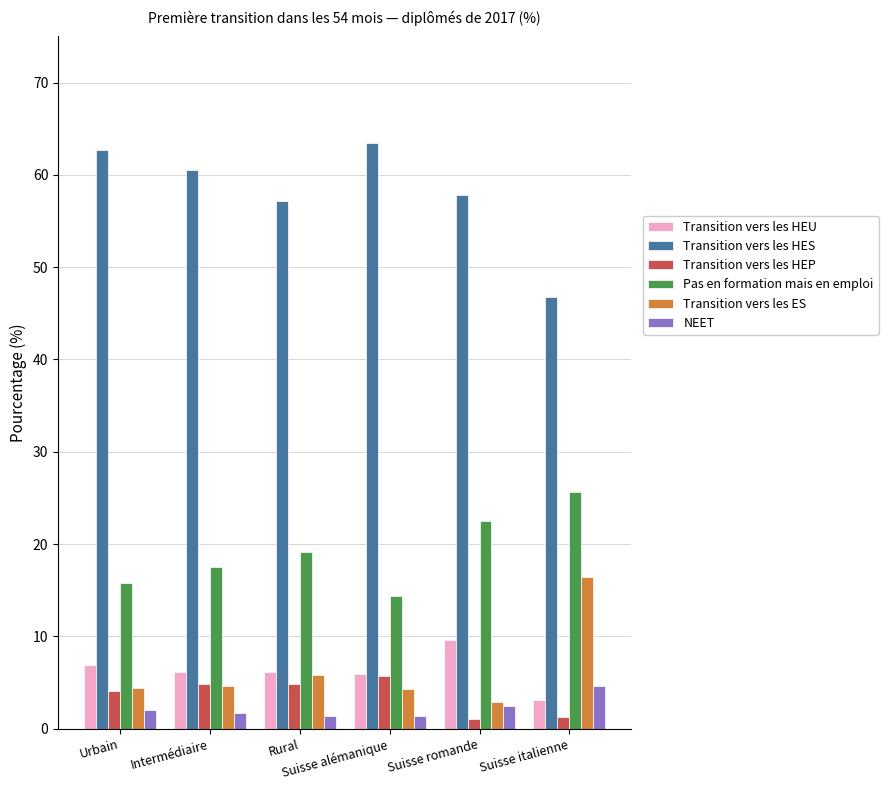

What is the maximum value shown in the chart?

63.4